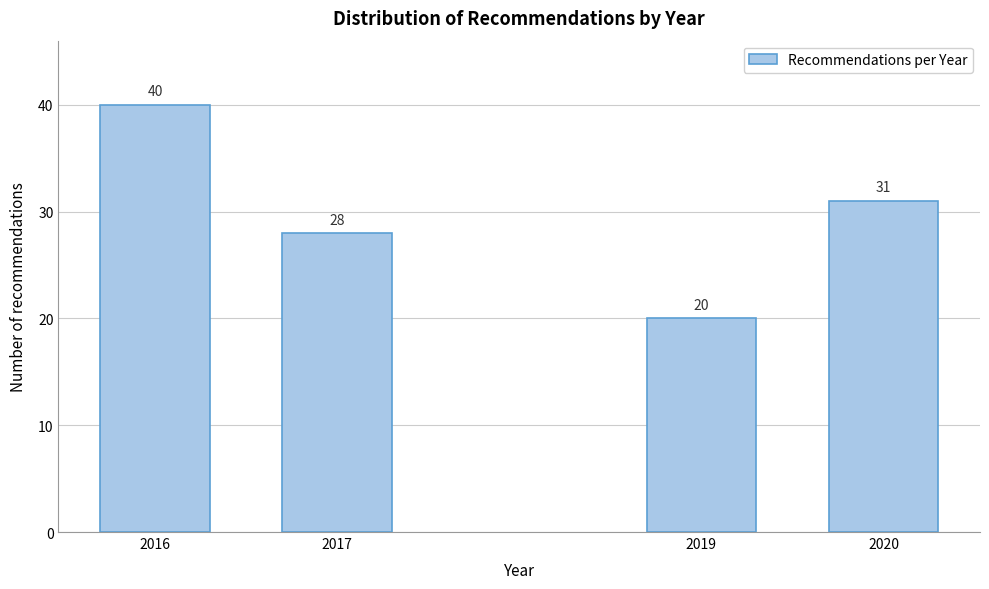

Reading left to right, list all the values displayed in this chart.

2016=40	2017=28	2019=20	2020=31